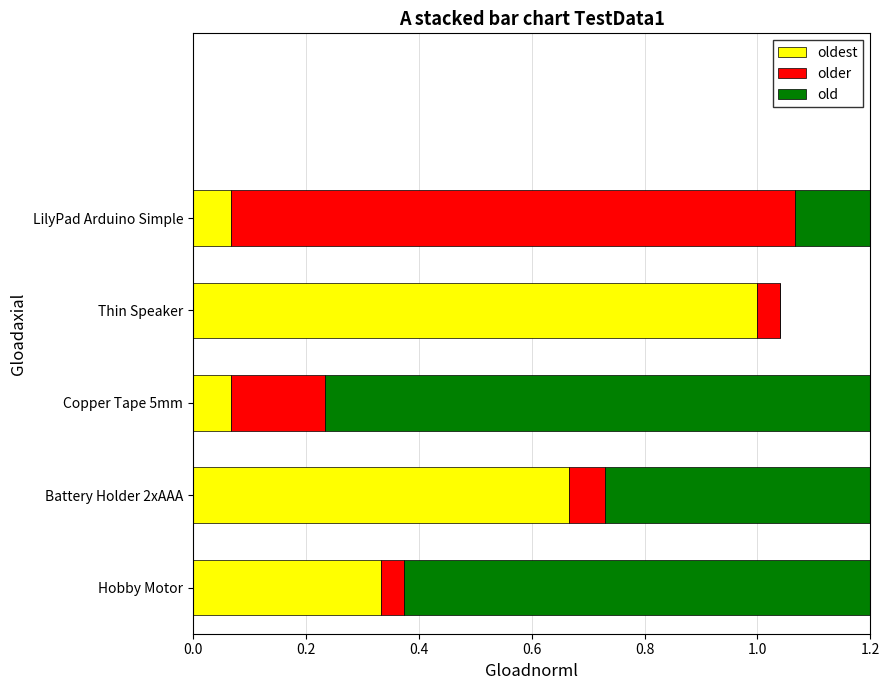

Reading left to right, extract all data points from this chart.

oldest: 0.3	0.7	0.1	1.0	0.1
older: 0.0	0.1	0.2	0.0	1.0
old: 1.0	1.0	1.0	0.0	1.0